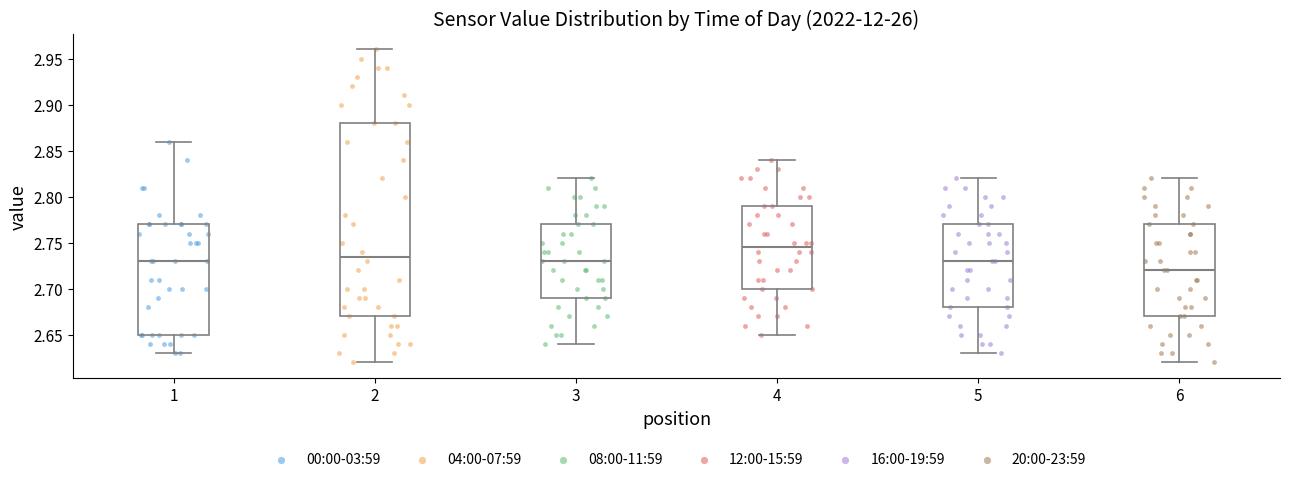

Which box has the lowest median line?

6